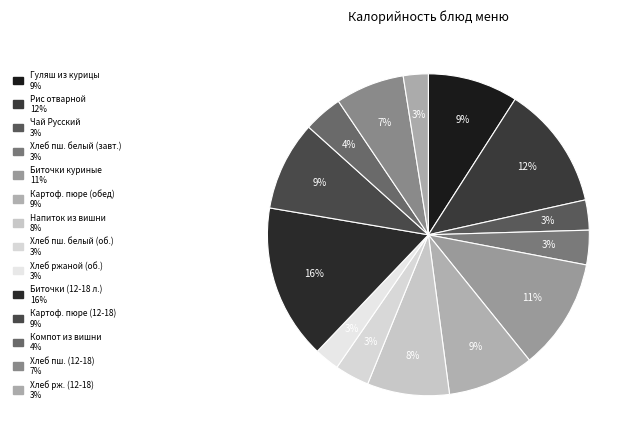

What is the smallest slice in the pie chart?

Хлеб ржаной